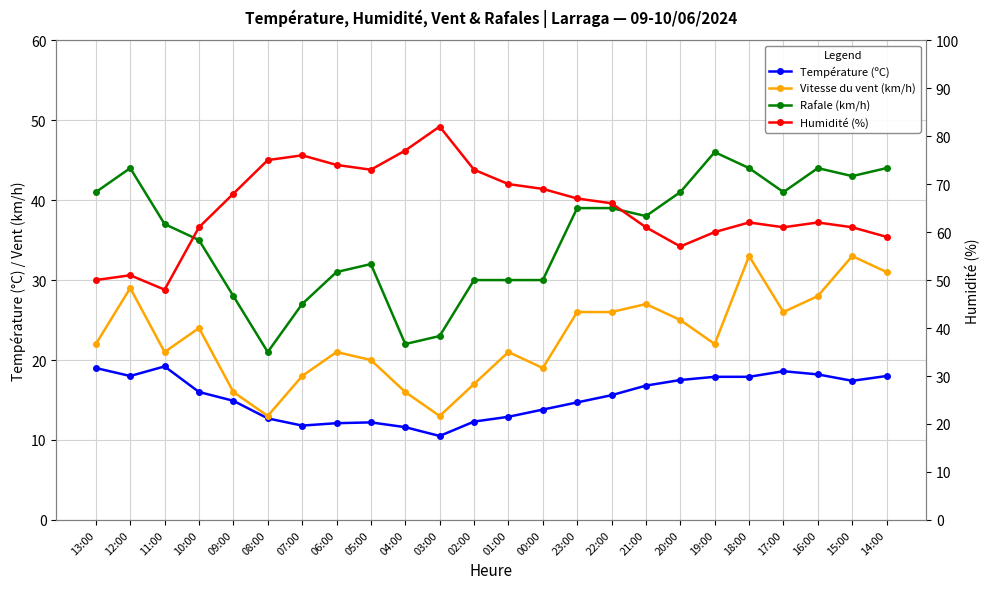

What is the sum of the Humidité (%) values at 00:00 and 16:00?

131.0